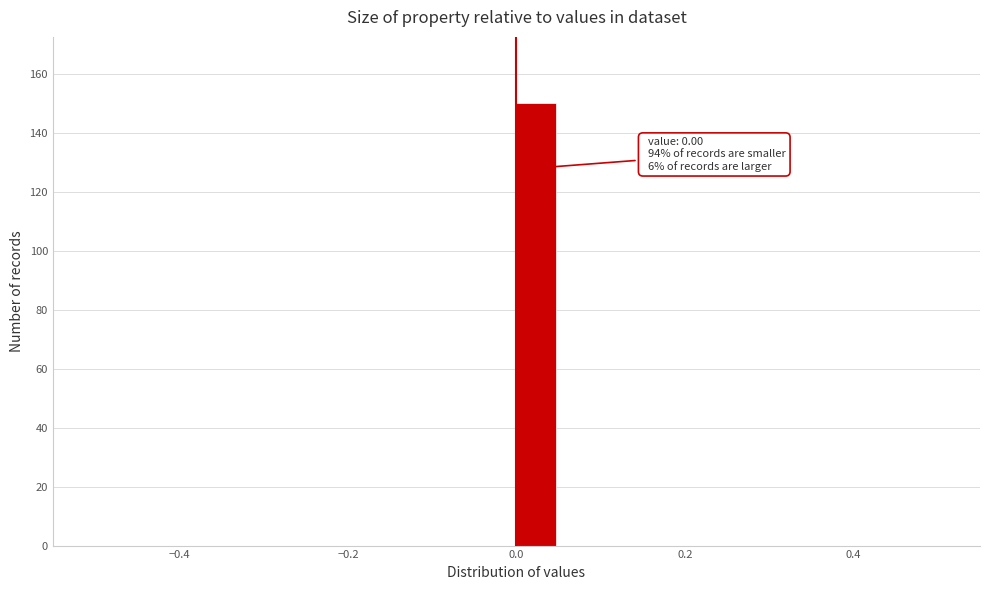

Read against the x-axis, roughly where is the centre of the tallest bar?

0.02